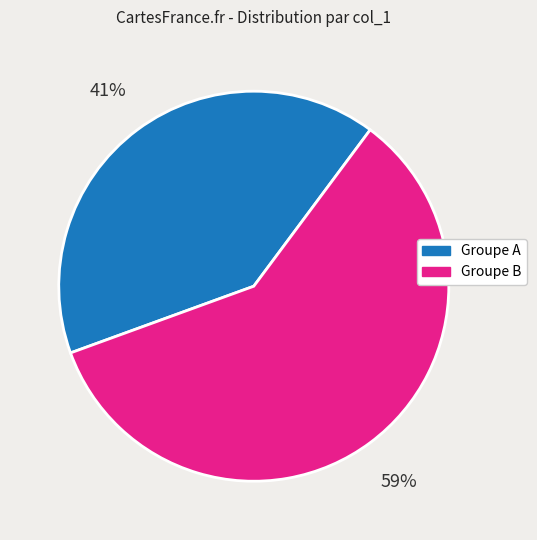

How many segments does this pie chart have?

2